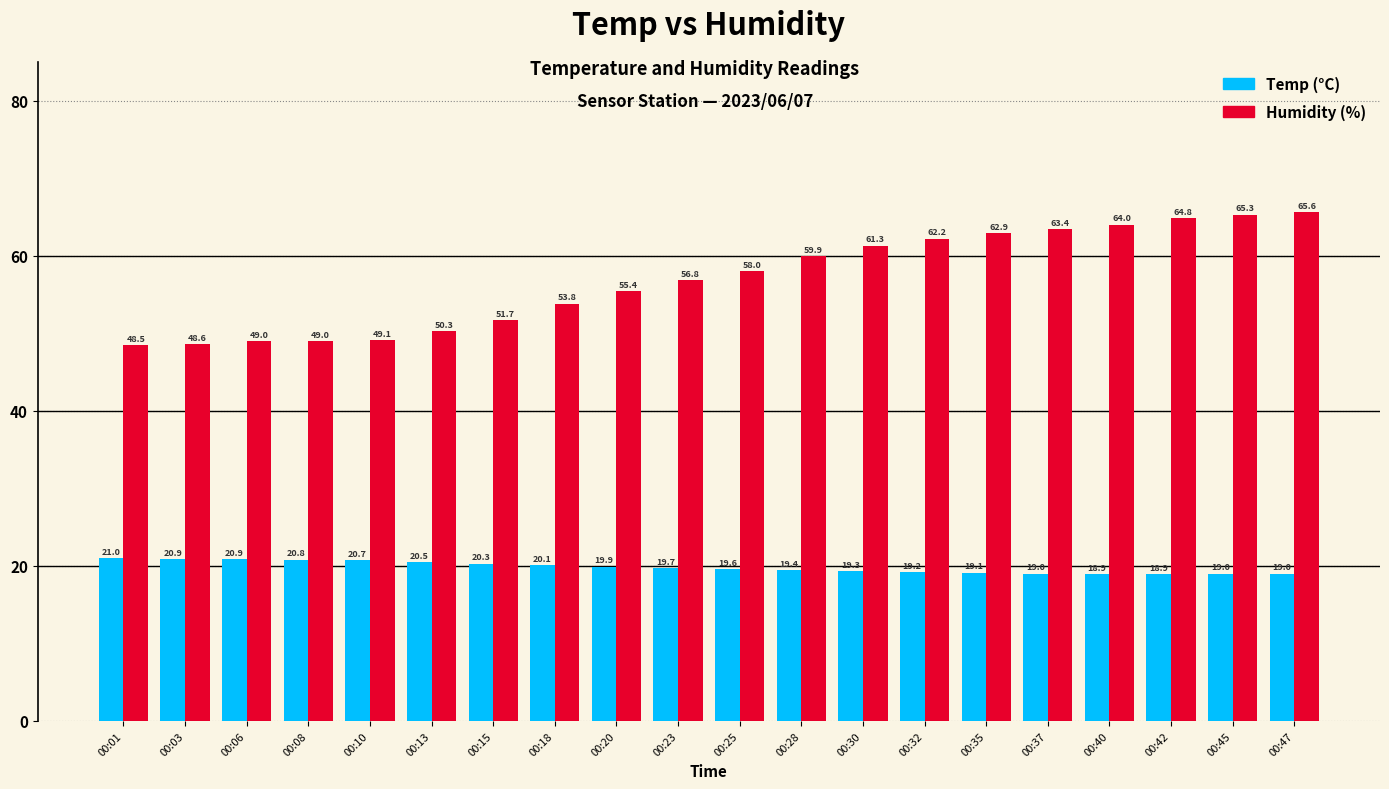

What is the difference between the highest and lowest values at 00:47?

46.6